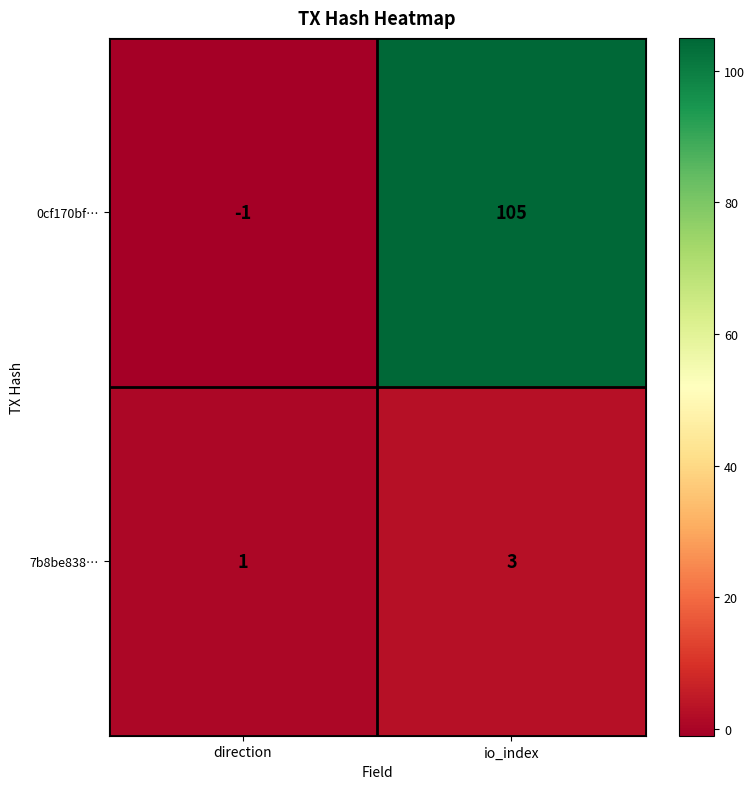

List the series in order of their overall mean, lowest first.

7b8be838…, 0cf170bf…